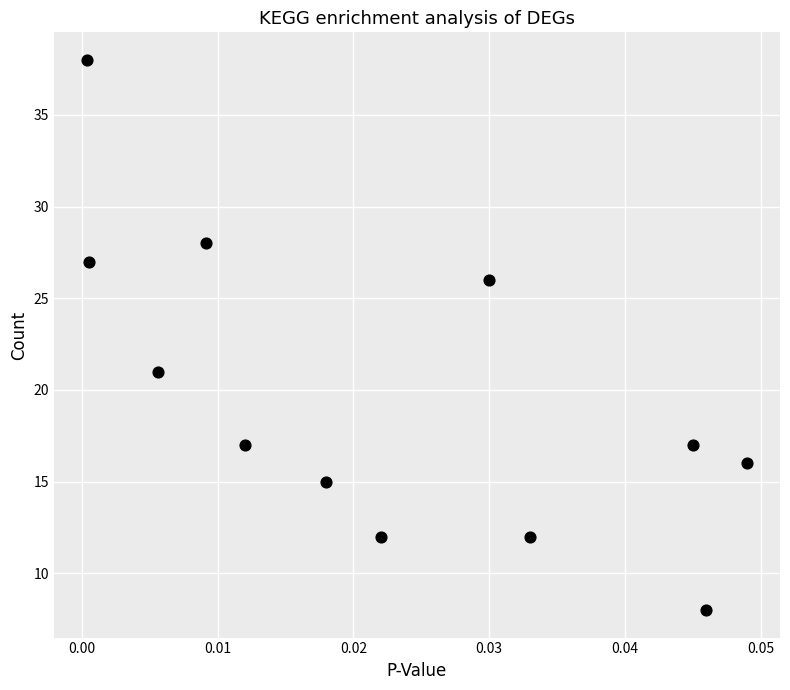

What Y value in the scatter plot is closest to 23?

21